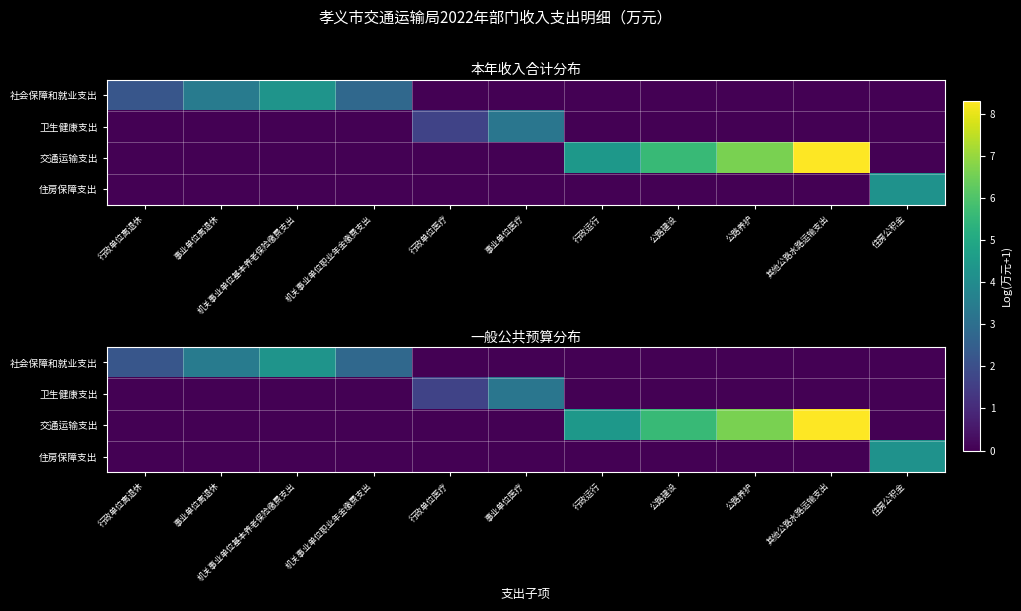

At which label does 社会保障和就业支出 reach its peak?

机关事业单位基本养老保险缴费支出